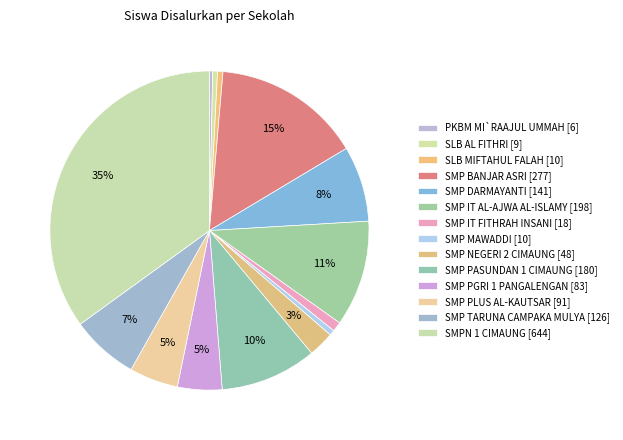

To the nearest percent, what is the combined percentage of SMPN 1 CIMAUNG and SMP IT AL-AJWA AL-ISLAMY?

46%